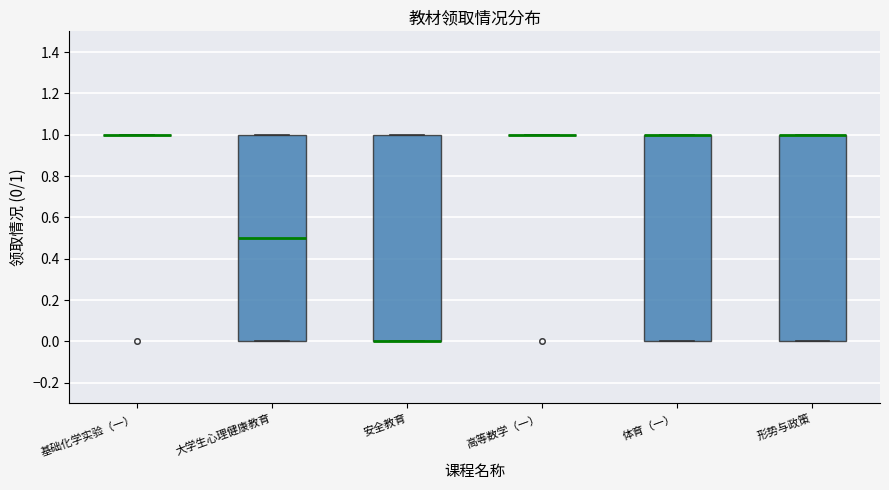

Reading left to right, read every box against the y-axis: the position of its median line, the range the box covers, and the ends of its whiskers. The values are not printed on the chart, so give them approximately, as read against the axis.

基础化学实验（一）: box collapsed to a line at 1.0, whiskers 1.0 to 1.0
大学生心理健康教育: median 0.5, box 0.0 to 1.0, whiskers 0.0 to 1.0
安全教育: median 0.0 (drawn on the box's lower edge), box 0.0 to 1.0, whiskers 0.0 to 1.0
高等数学（一）: box collapsed to a line at 1.0, whiskers 1.0 to 1.0
体育（一）: median 1.0 (drawn on the box's upper edge), box 0.0 to 1.0, whiskers 0.0 to 1.0
形势与政策: median 1.0 (drawn on the box's upper edge), box 0.0 to 1.0, whiskers 0.0 to 1.0